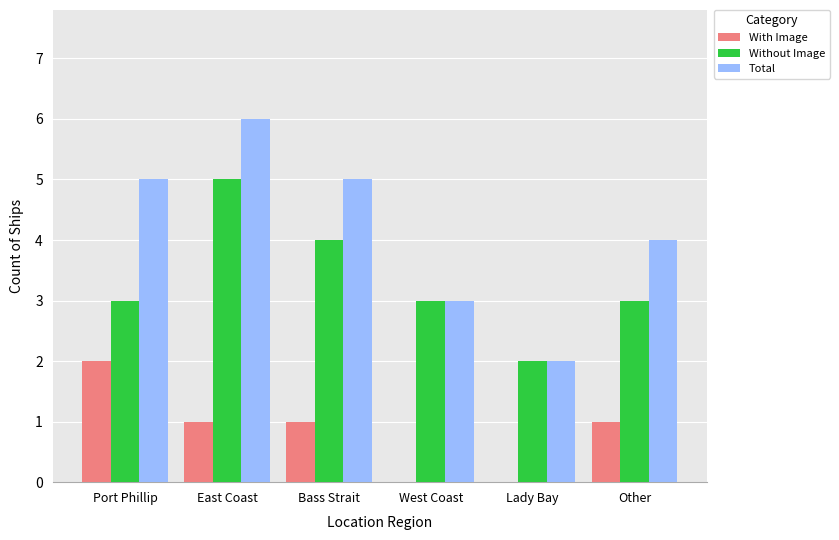

How many categories are shown in the chart?

6